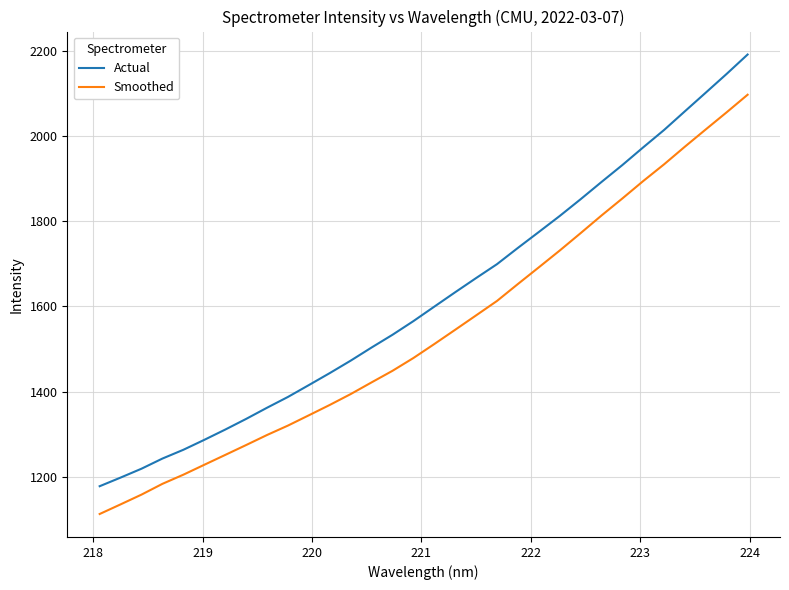

List the series in order of their peak value, highest first.

Actual, Smoothed